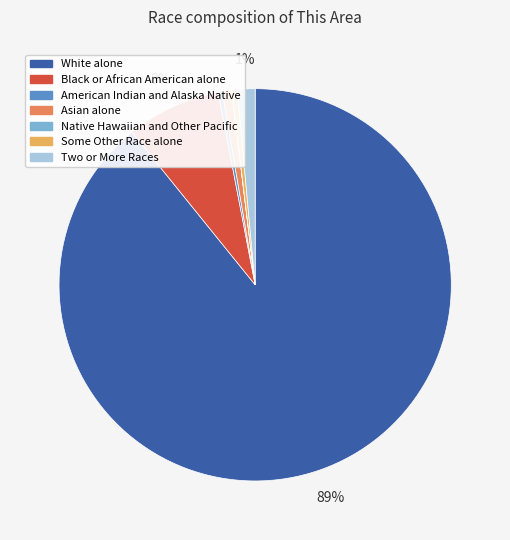

Is it true that Two or More Races is 15% of the pie?

False